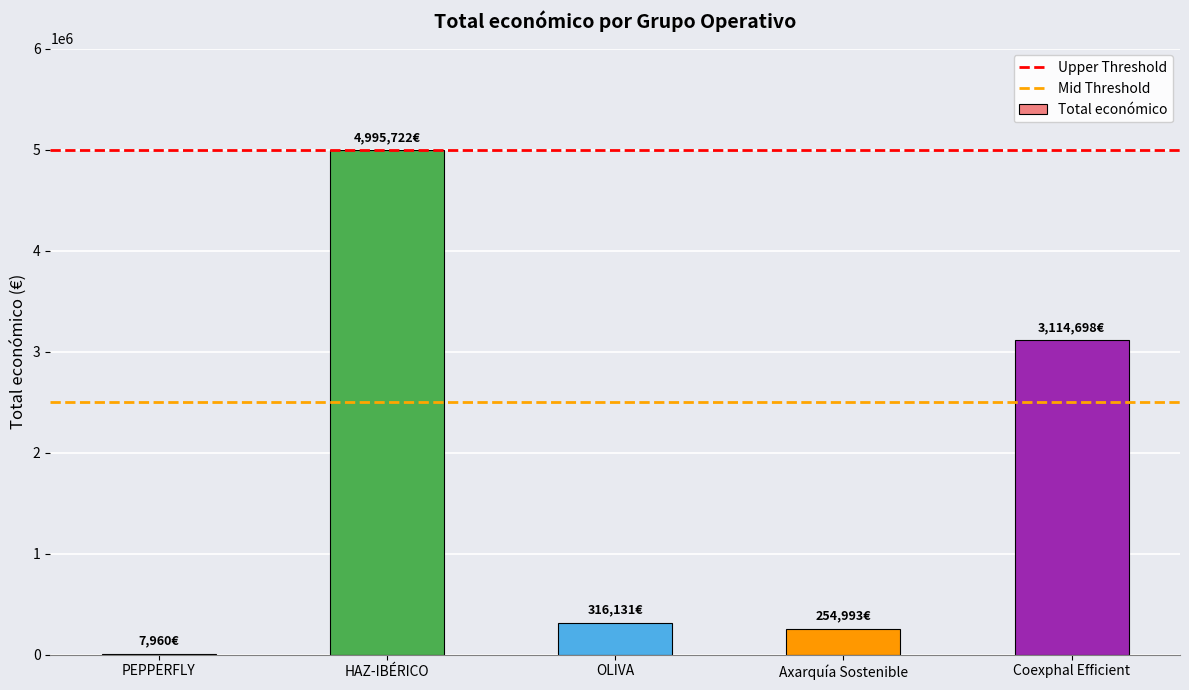

Is it true that the value at HAZ-IBÉRICO is 7022485?

False